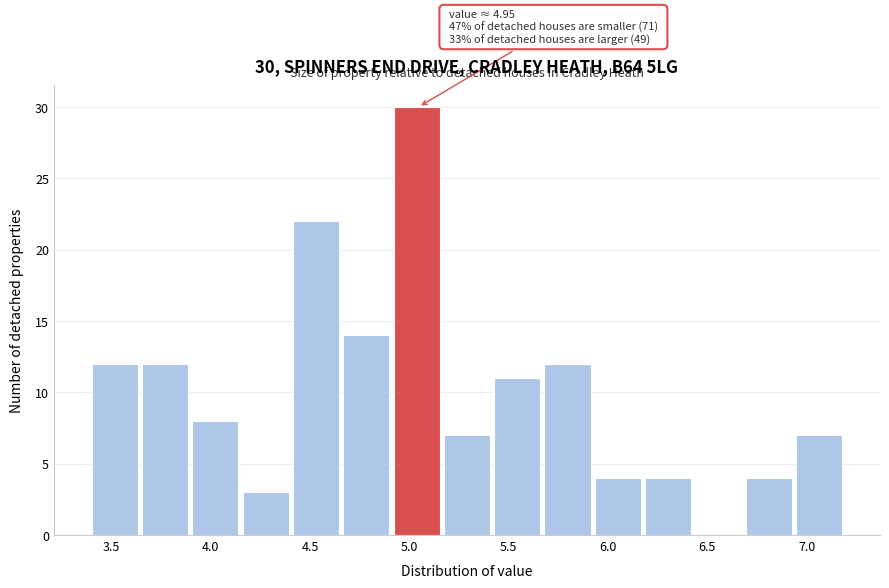

Which range on the x-axis has the tallest bar?

4.90 to 5.15